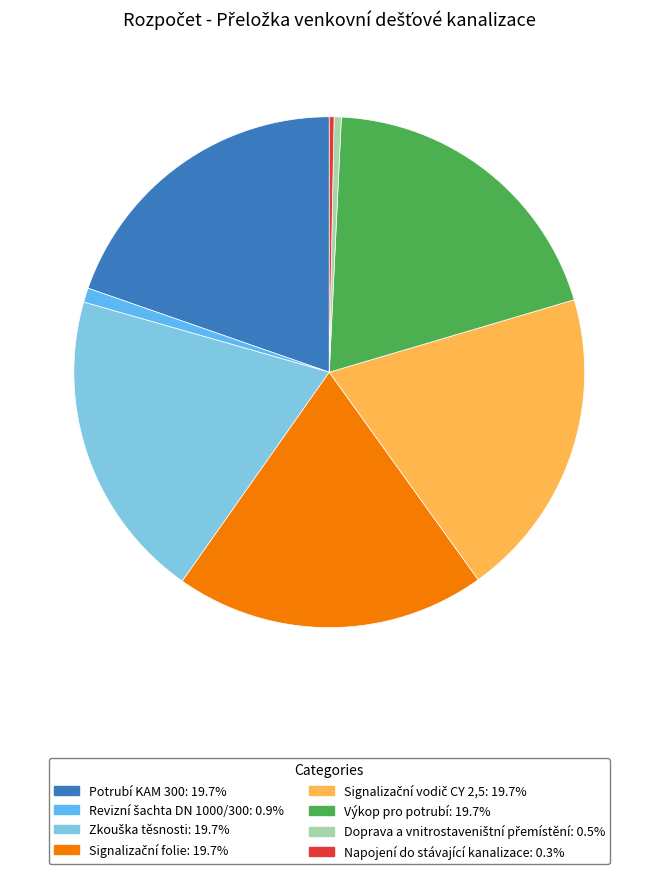

Is there any slice that represents more than half of the pie?

No